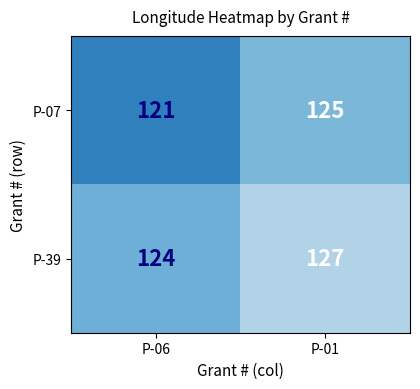

Rank the series by their maximum value, from highest to lowest.

P-39, P-07